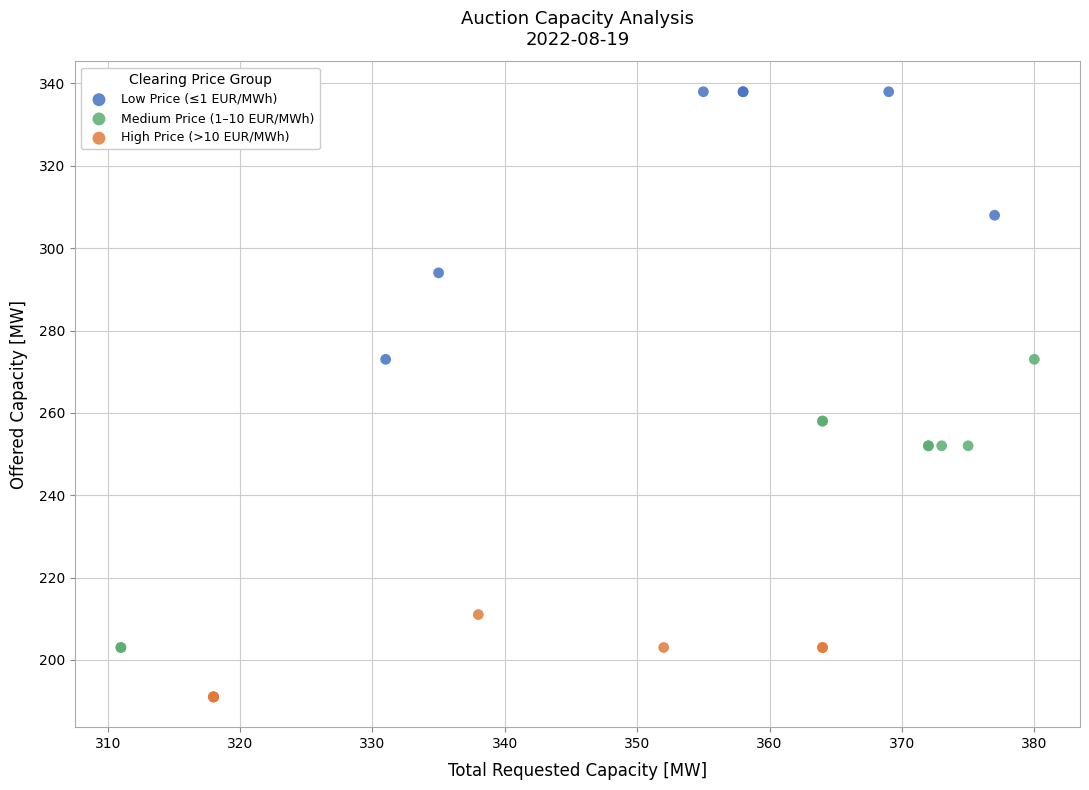

Which series has the widest spread of Y values?

Medium Price (1–10 EUR/MWh)